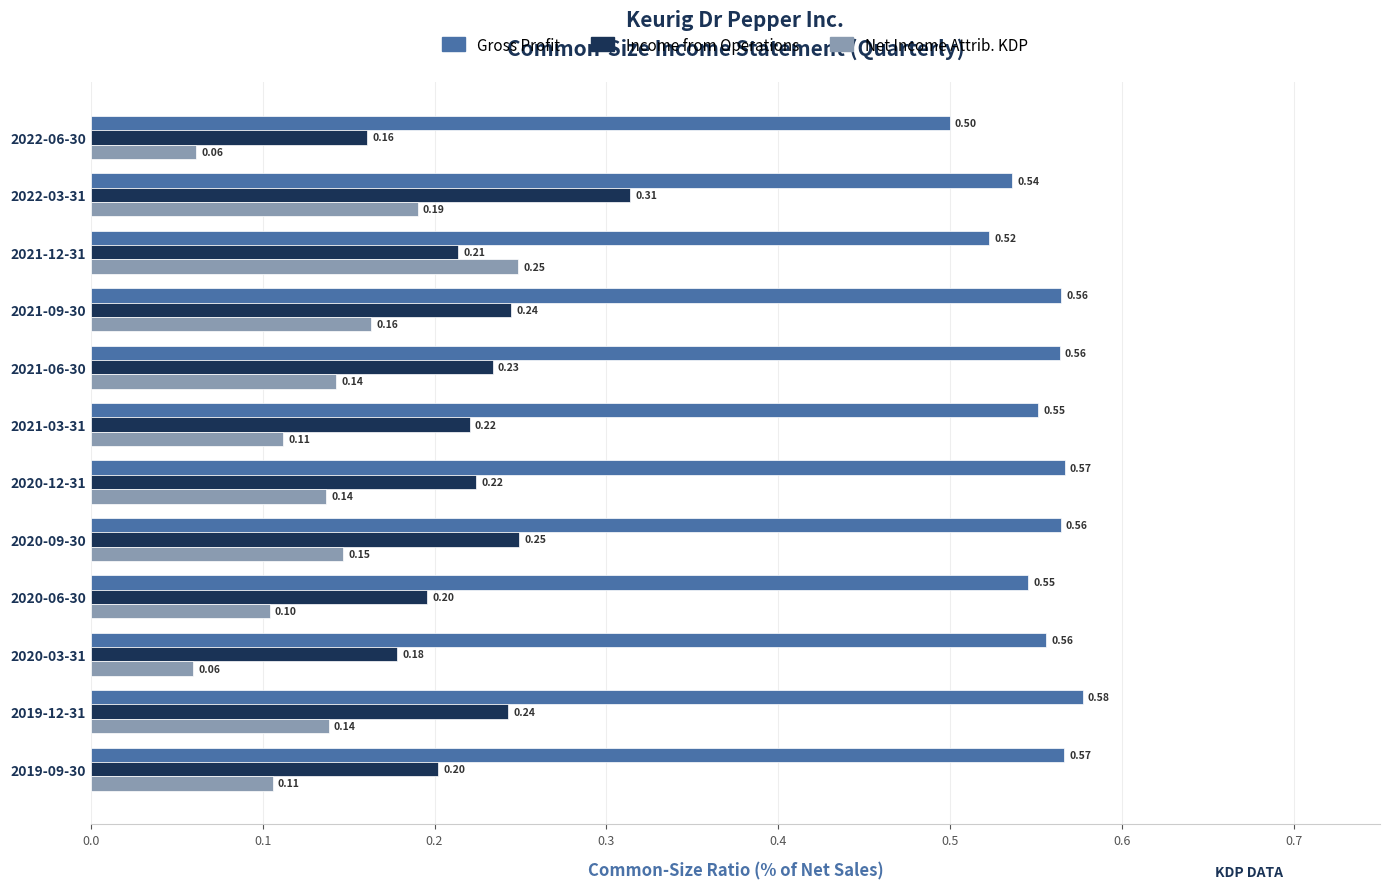

Which series has the widest spread of values?

Net Income Attrib. KDP